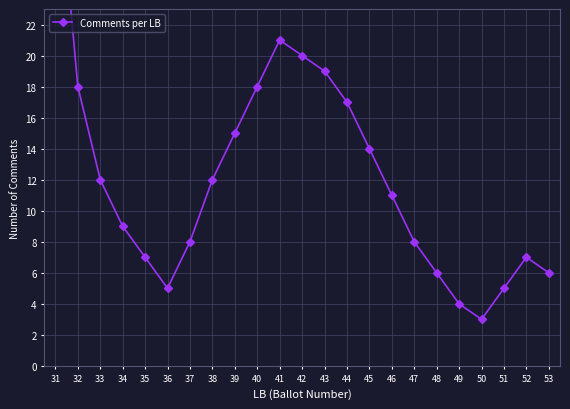

Which has a higher value, 44 or 52?

44